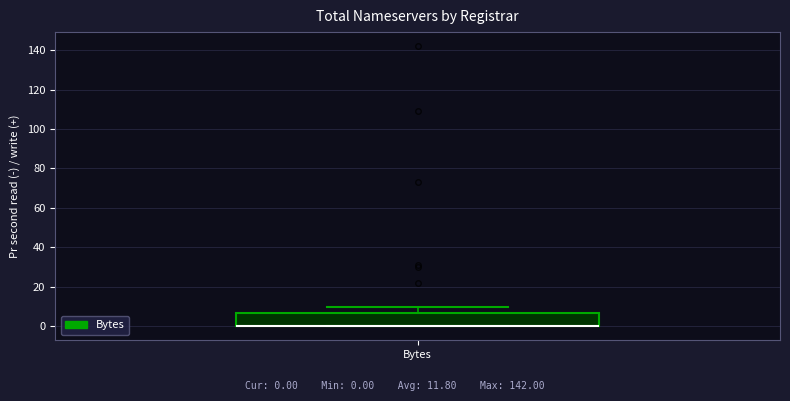

Transcribe this box plot: give where the median line is, the range the box spans, and where the two whiskers end, as read against the y-axis. The values are not printed on the chart, so give them approximately, as read against the axis.

median 0 (drawn on the box's lower edge), box 0 to 6, whiskers 0 to 10